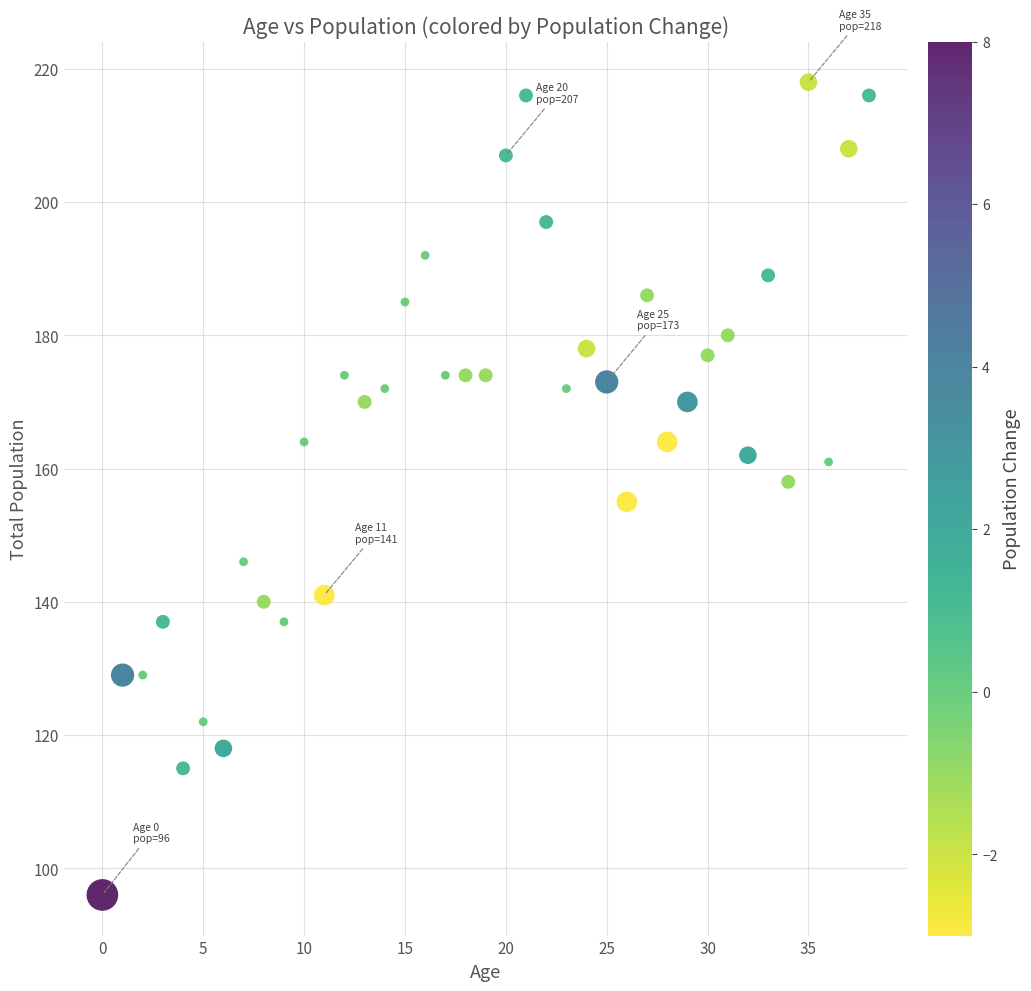

What is the range of Y values (max minus min)?

122